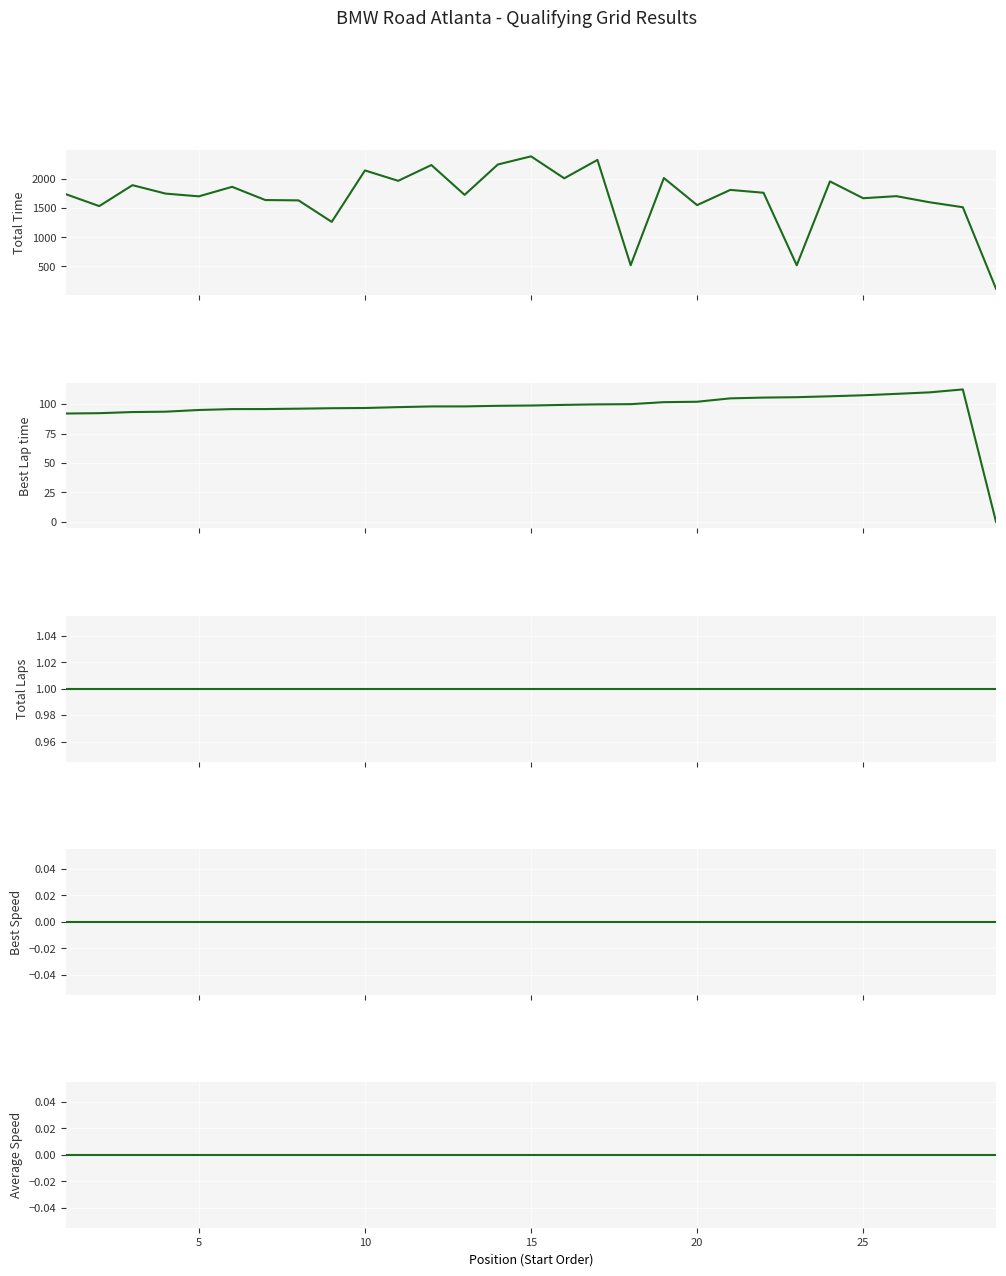

How many interior local valleys does the Total Time series have?

10